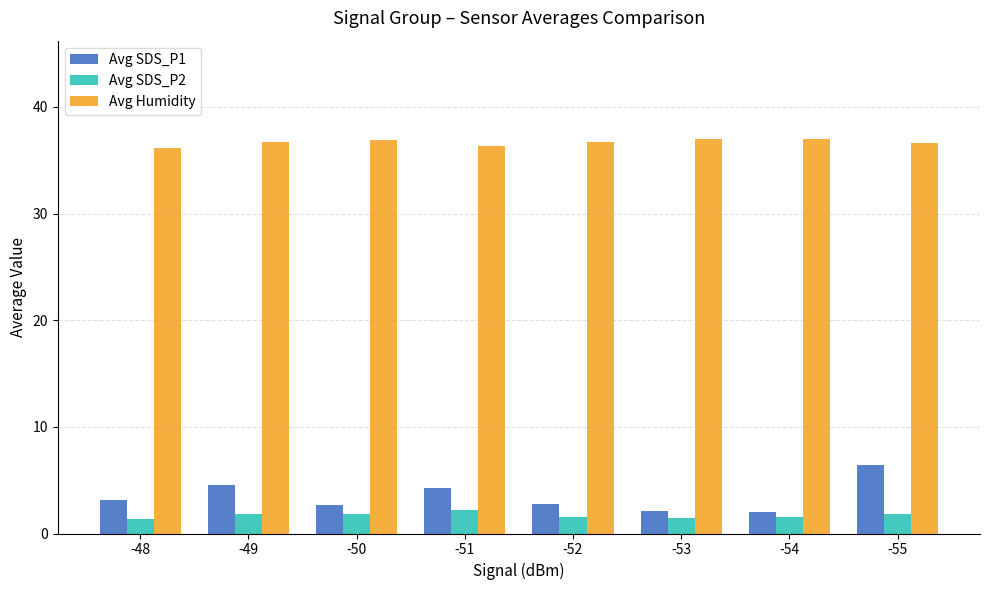

Is it true that Avg Humidity equals 22.5 at -48?

False